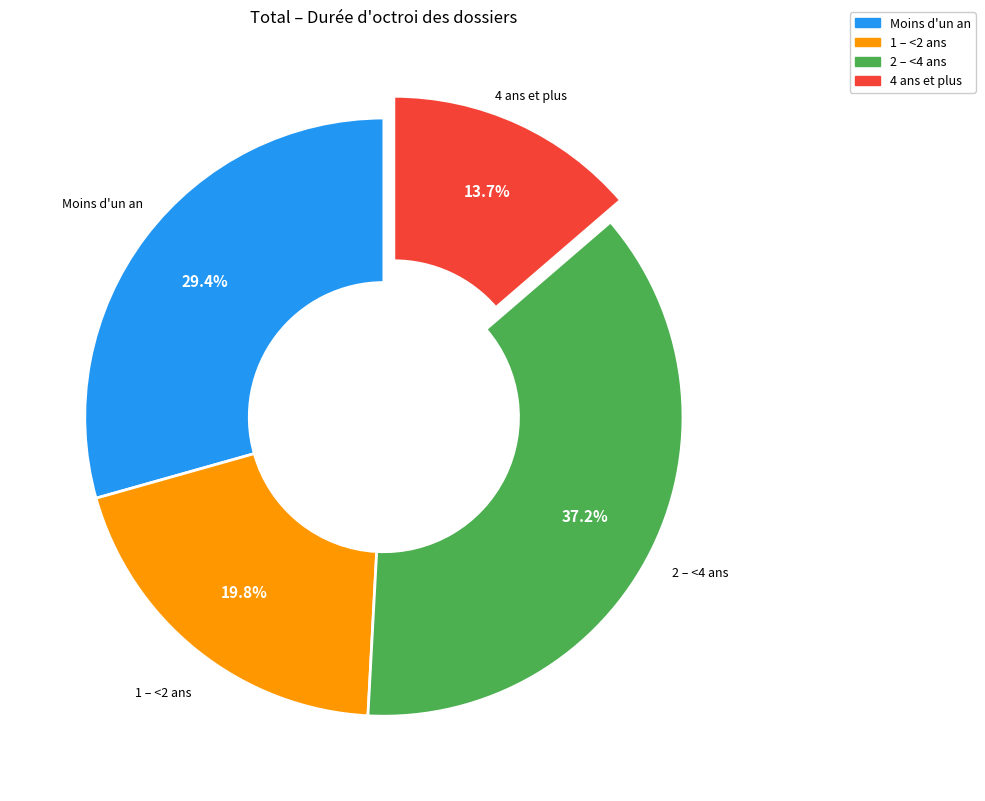

The Moins d'un an slice represents 29% of the pie. True or false?

True